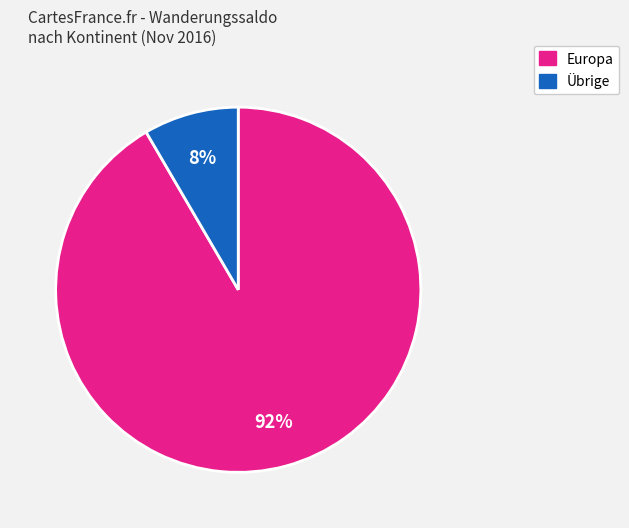

To the nearest percent, what is the average slice percentage?

50%